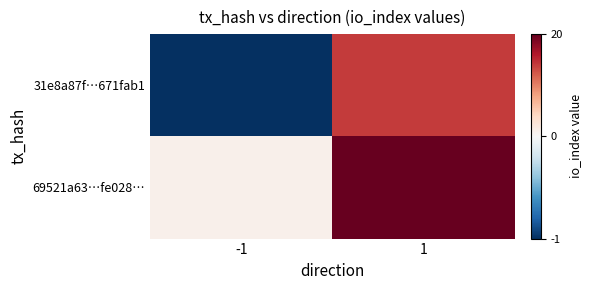

What is the minimum value shown in the chart?

-1